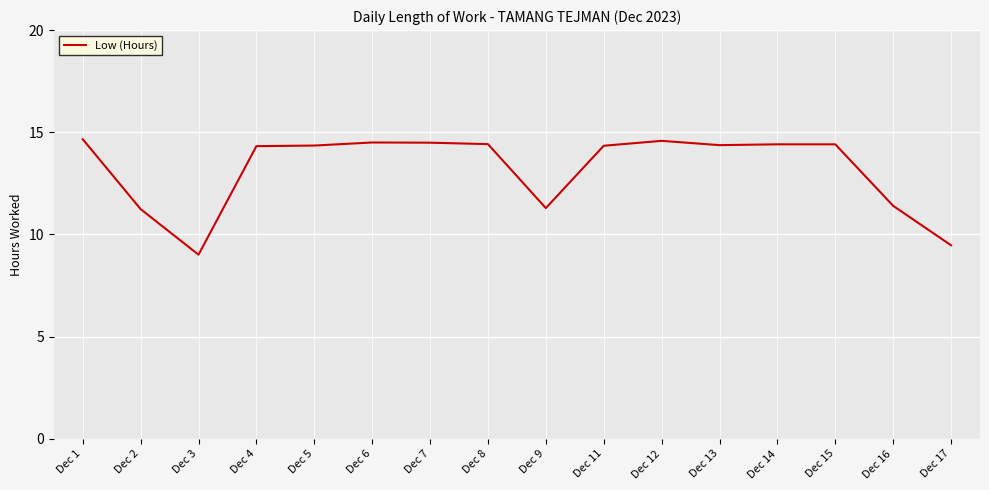

What value does the data have at Dec 3?

9.0